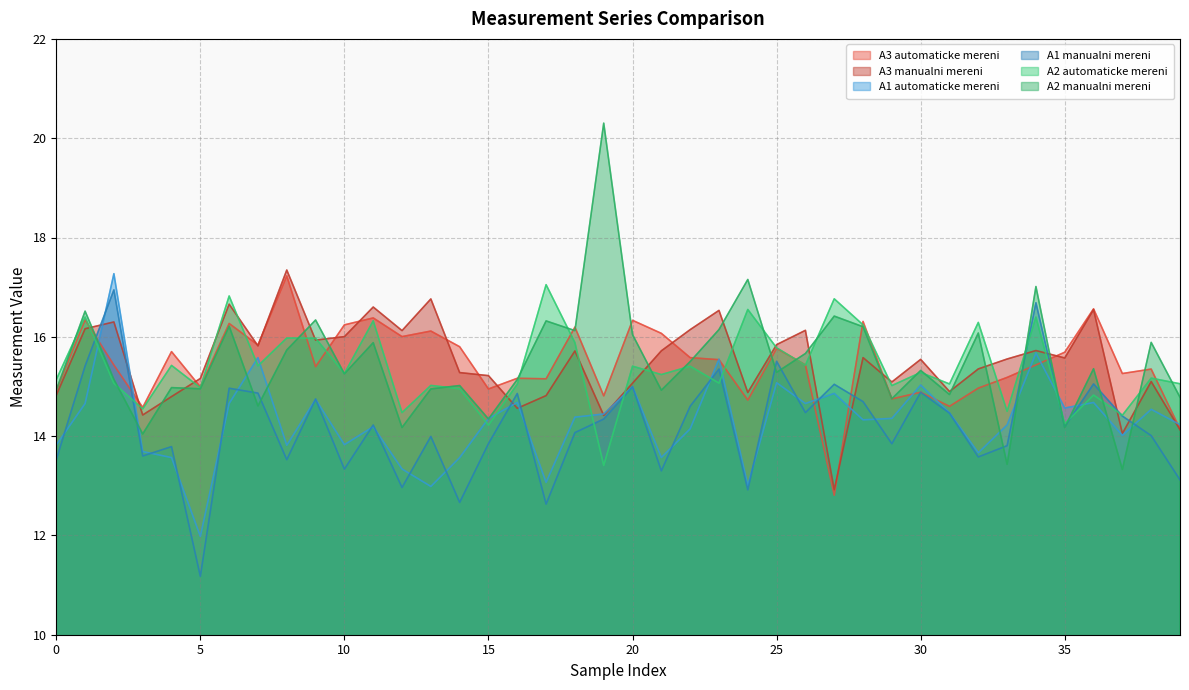

What are all the series names shown in the legend?

A3 automaticke mereni, A3 manualni mereni, A1 automaticke mereni, A1 manualni mereni, A2 automaticke mereni, A2 manualni mereni